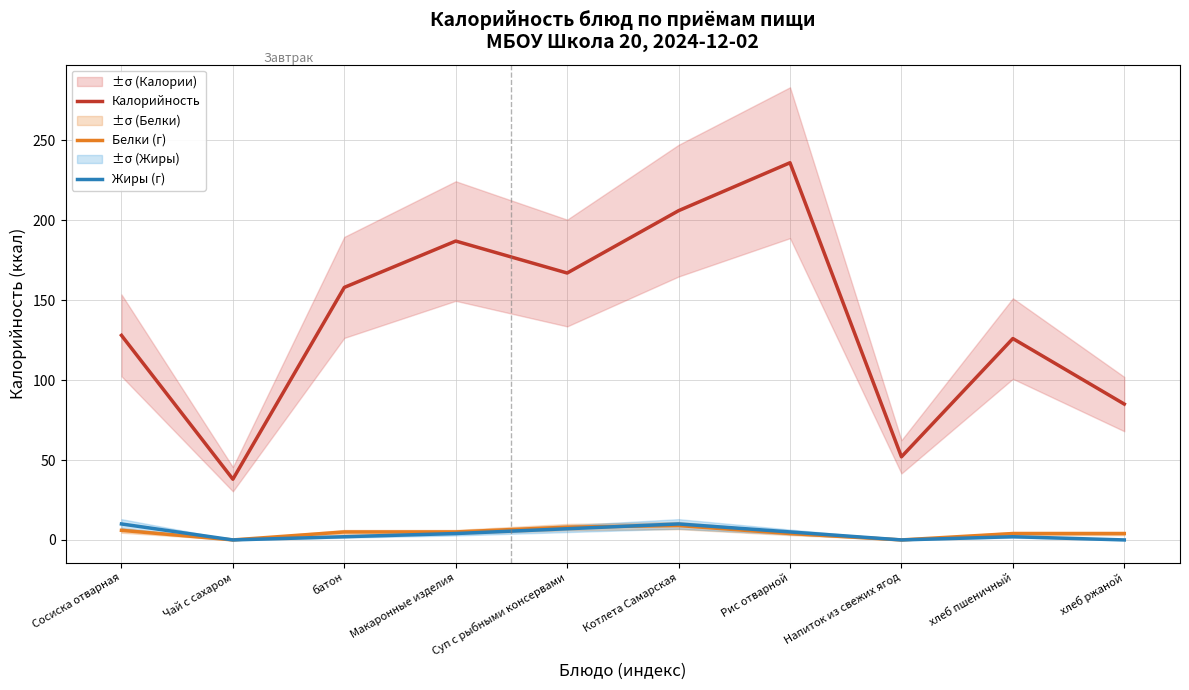

What is the highest value of the Жиры (г) series?

10